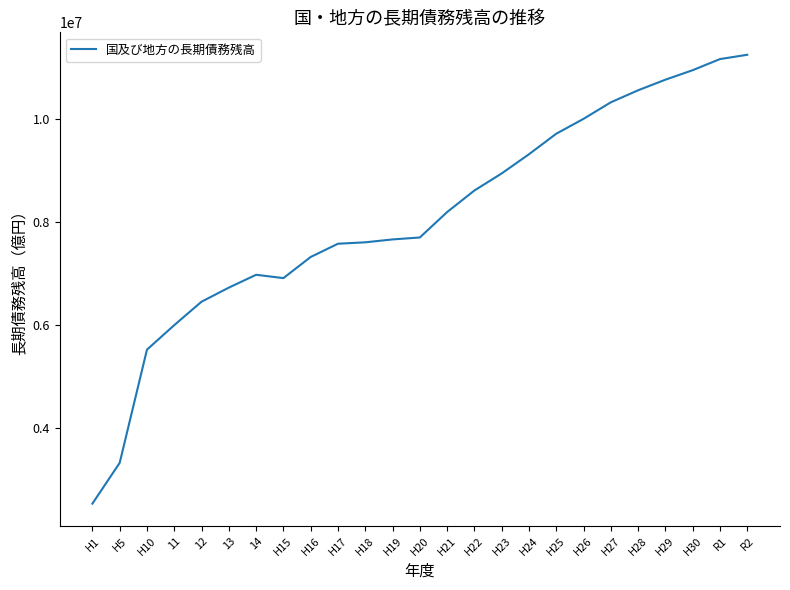

How many values are below 7704445?

12